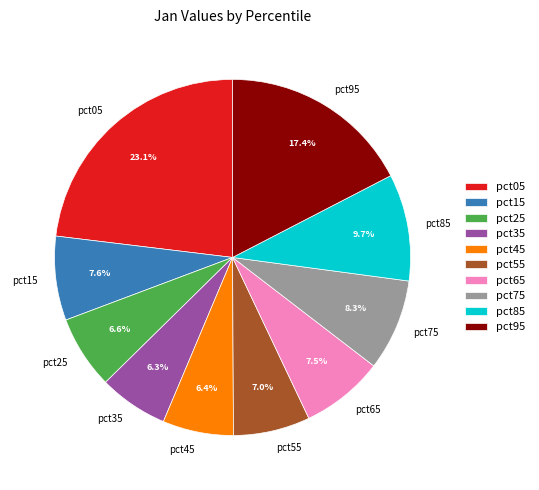

To the nearest percent, what is the combined percentage of pct85 and pct95?

27%